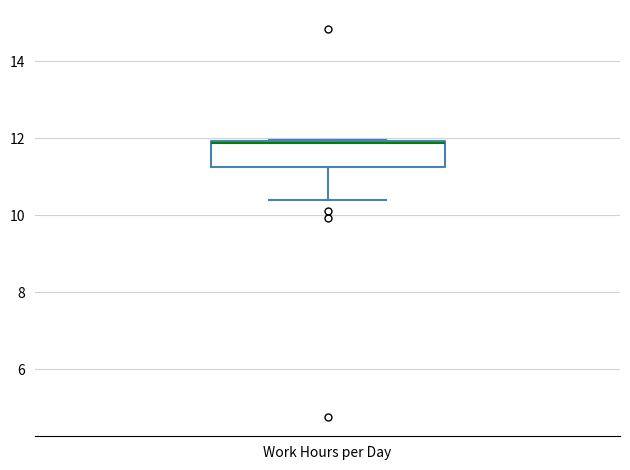

Where does the lower whisker of the box for Work Hours per Day end on the y-axis? The values are not printed on the chart, so give them approximately, as read against the axis.

10.4